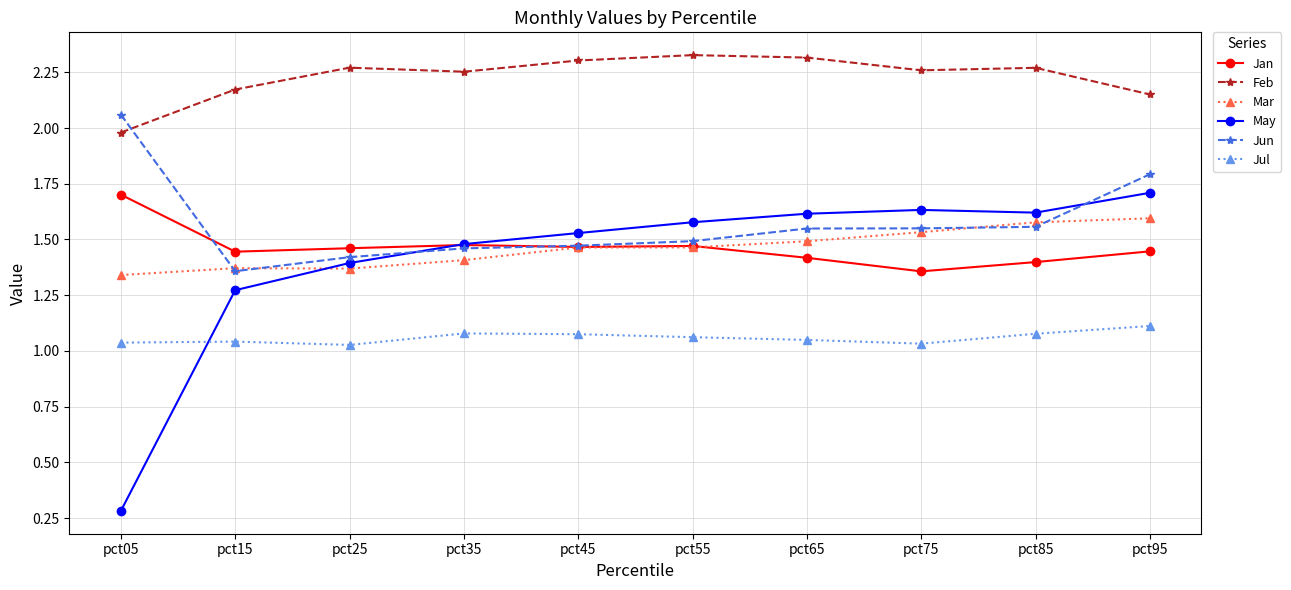

The Jul series shows 1.1 at pct45. True or false?

True